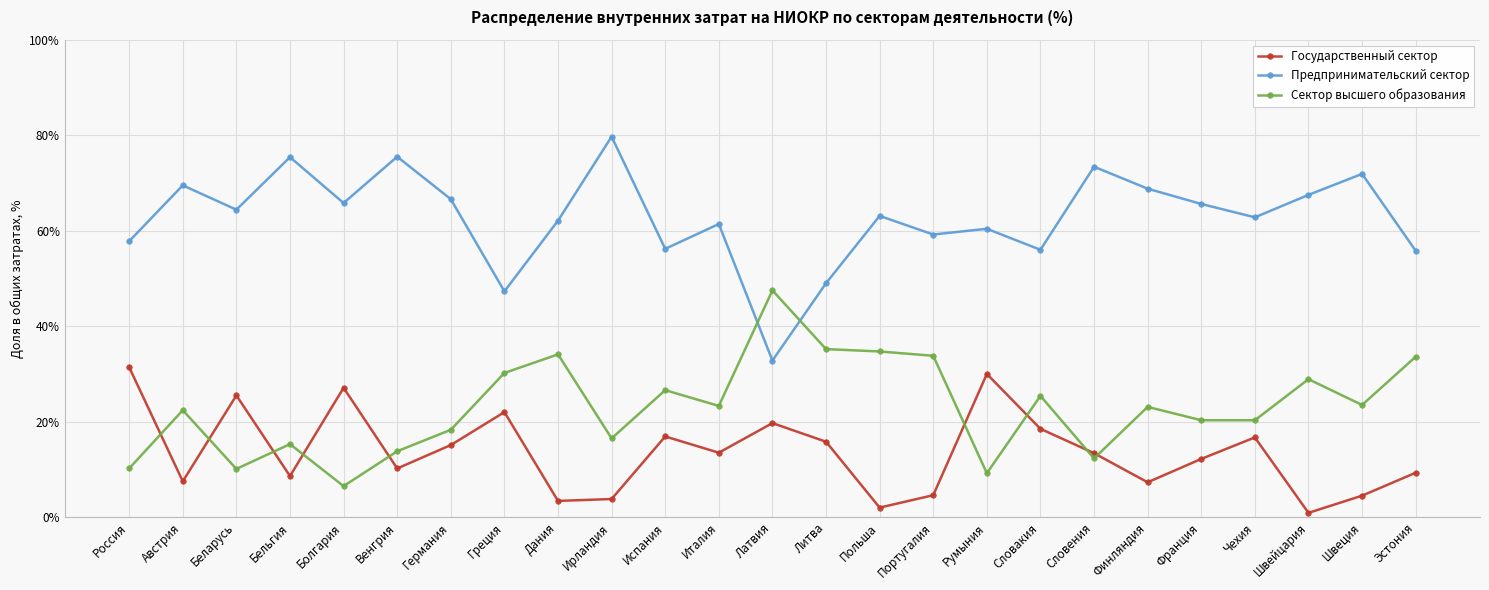

What is the difference between the second highest and second lowest values in the Предпринимательский сектор series?

28.2